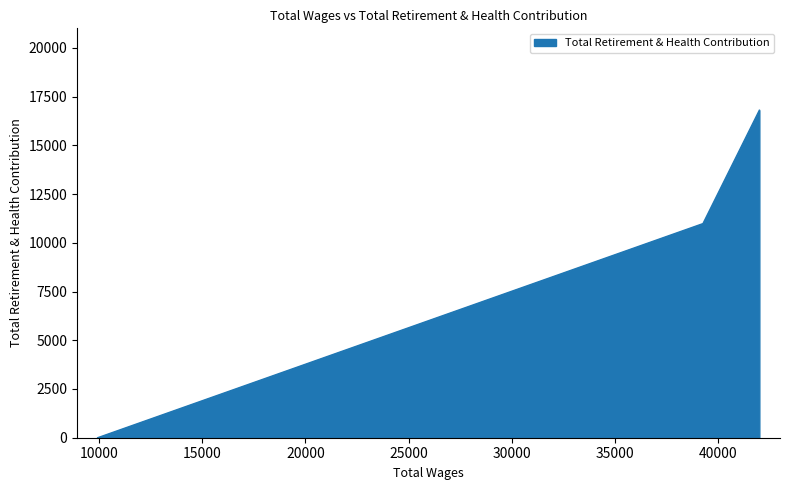

Which label corresponds to the largest value in the chart?

41984.0